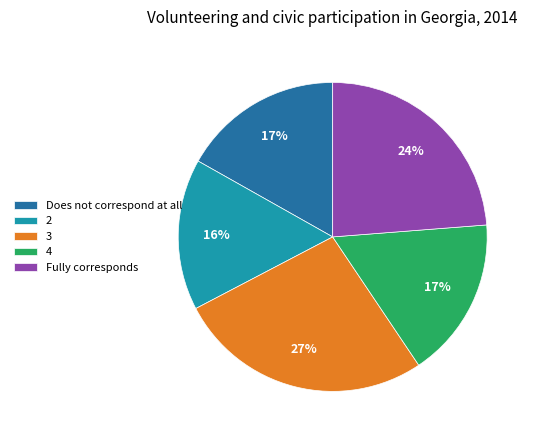

Is 2 the majority of the pie?

No